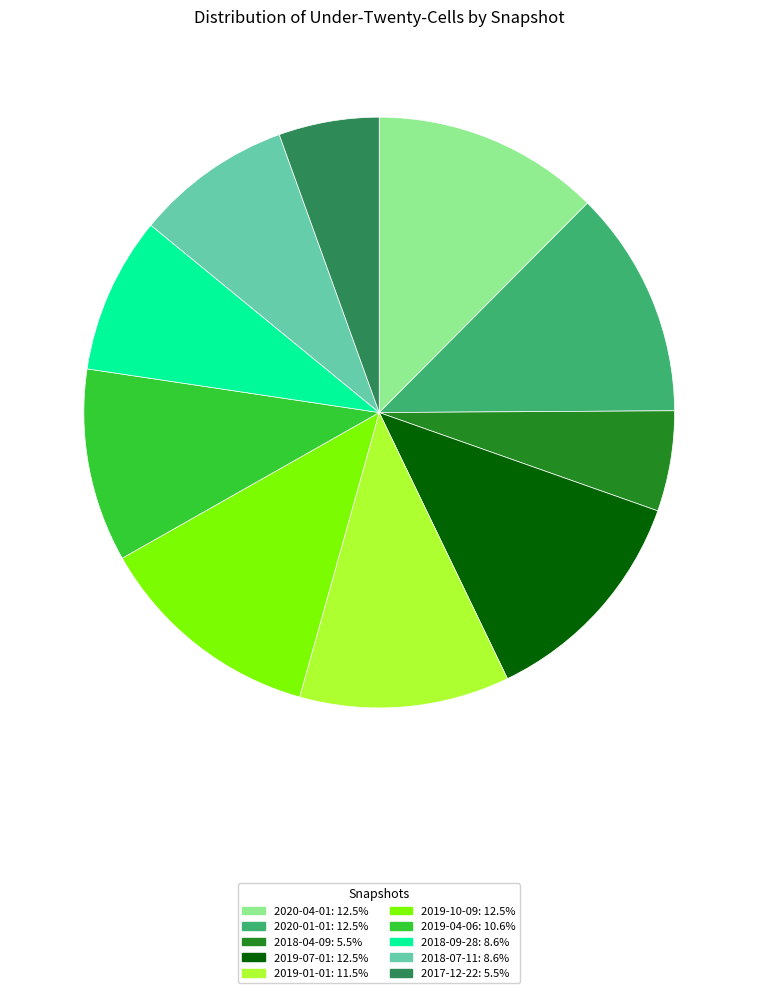

How many segments does this pie chart have?

10